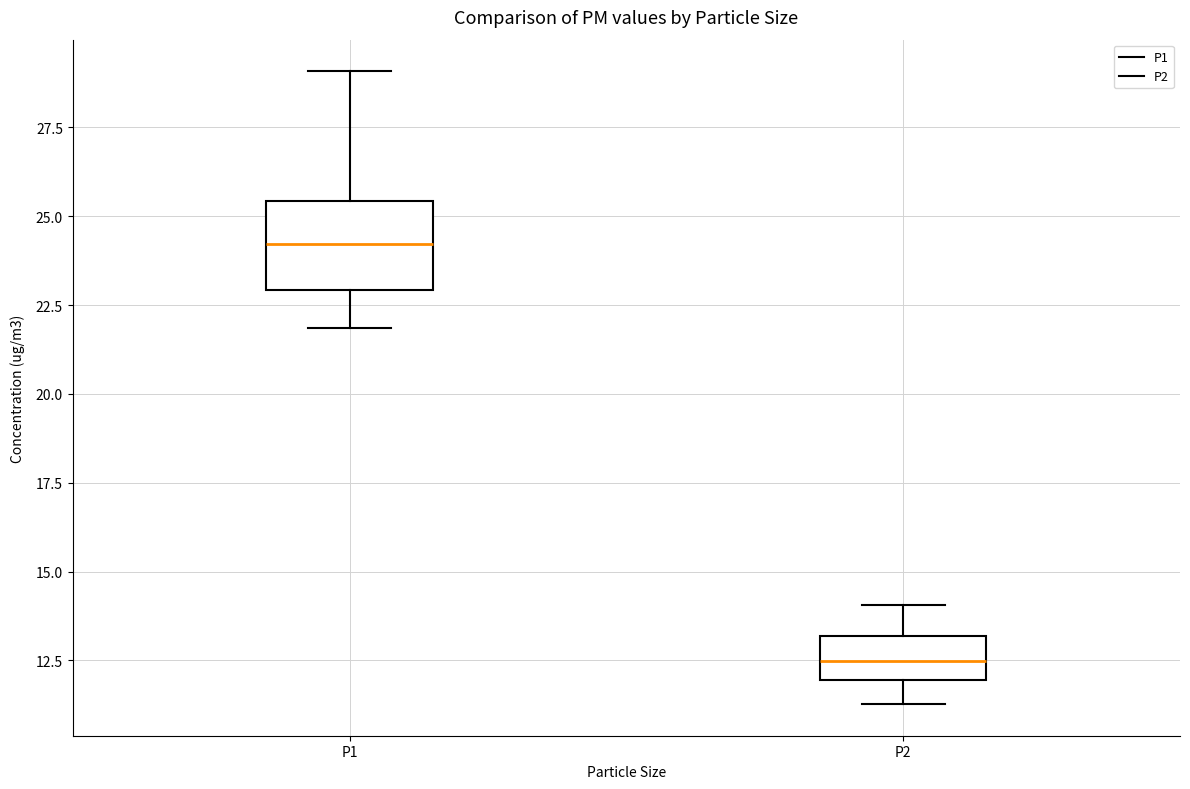

Where does the upper whisker of the box for P2 end on the y-axis? The values are not printed on the chart, so give them approximately, as read against the axis.

14.0